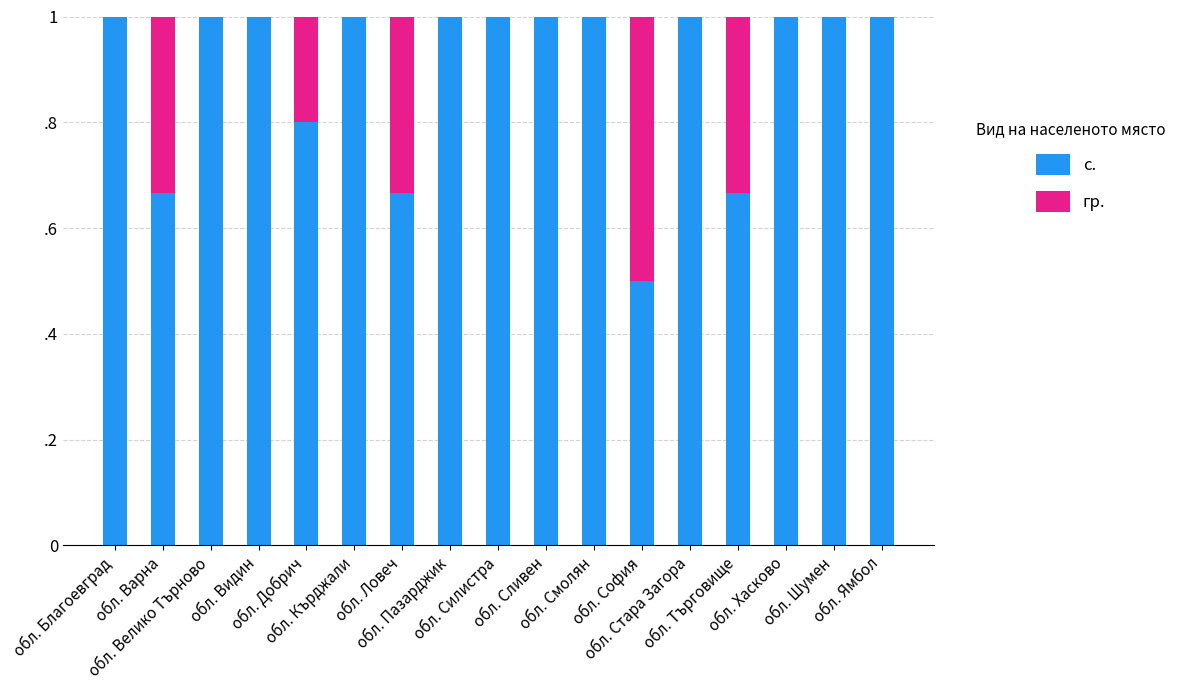

At which label is гр. closest to 0?

обл. Благоевград